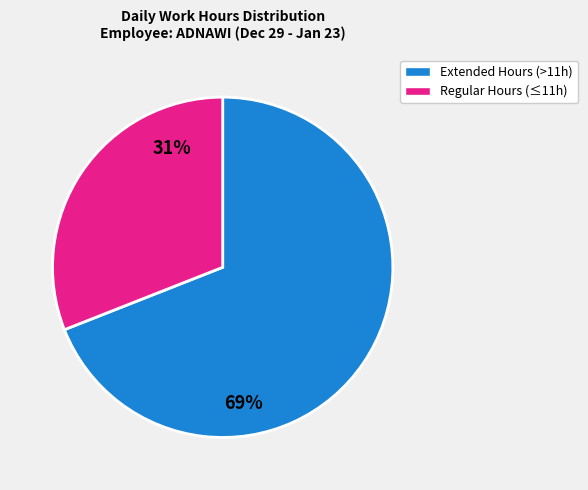

Which slice is the smallest?

Regular Hours (≤11h)